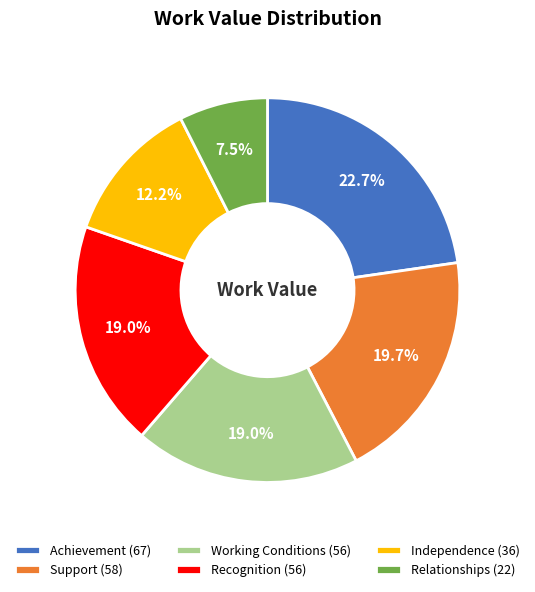

Is it true that Support is 30% of the pie?

False